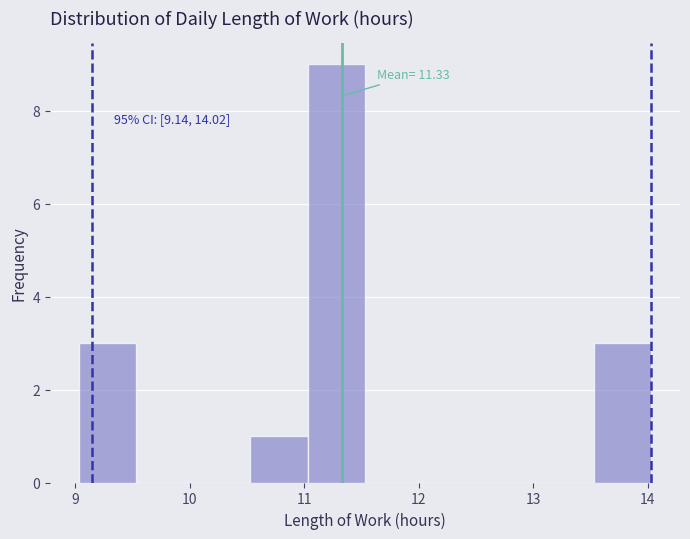

Over which range of the x-axis is the bar tallest?

11.03 to 11.53